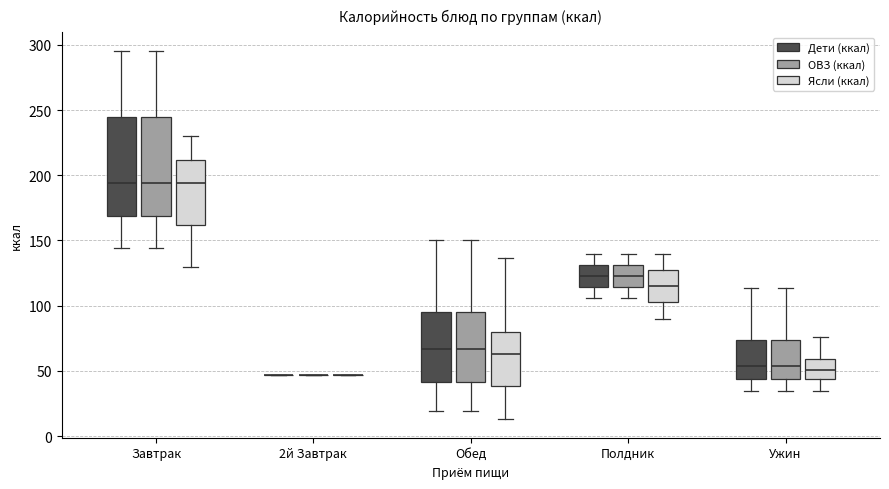

Reading left to right, transcribe this box plot: for each box, give where its median line is, the range the box spans, and where its two whiskers end, as read against the y-axis. The values are not printed on the chart, so give them approximately, as read against the axis.

Завтрак (Дети (ккал)): median 195, box 170 to 245, whiskers 145 to 295
Завтрак (ОВЗ (ккал)): median 195, box 170 to 245, whiskers 145 to 295
Завтрак (Ясли (ккал)): median 195, box 160 to 210, whiskers 130 to 230
2й Завтрак (Дети (ккал)): box collapsed to a line at 45, whiskers 45 to 45
2й Завтрак (ОВЗ (ккал)): box collapsed to a line at 45, whiskers 45 to 45
2й Завтрак (Ясли (ккал)): box collapsed to a line at 45, whiskers 45 to 45
Обед (Дети (ккал)): median 65, box 40 to 95, whiskers 20 to 150
Обед (ОВЗ (ккал)): median 65, box 40 to 95, whiskers 20 to 150
Обед (Ясли (ккал)): median 65, box 40 to 80, whiskers 15 to 135
Полдник (Дети (ккал)): median 125, box 115 to 130, whiskers 105 to 140
Полдник (ОВЗ (ккал)): median 125, box 115 to 130, whiskers 105 to 140
Полдник (Ясли (ккал)): median 115, box 105 to 130, whiskers 90 to 140
Ужин (Дети (ккал)): median 55, box 45 to 75, whiskers 35 to 115
Ужин (ОВЗ (ккал)): median 55, box 45 to 75, whiskers 35 to 115
Ужин (Ясли (ккал)): median 50, box 45 to 60, whiskers 35 to 75